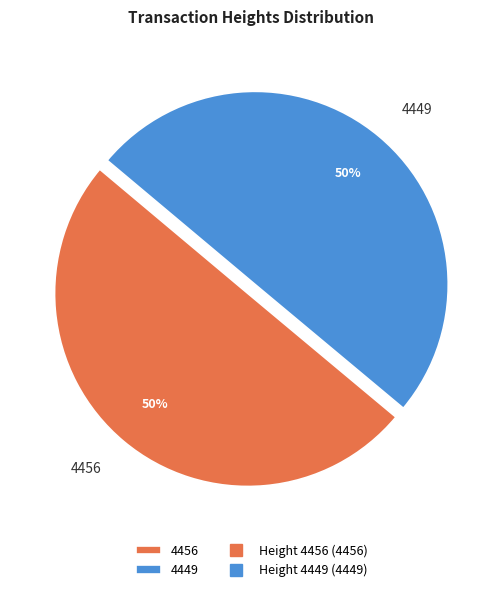

What percentage is the 4456 slice, to the nearest percent?

50%